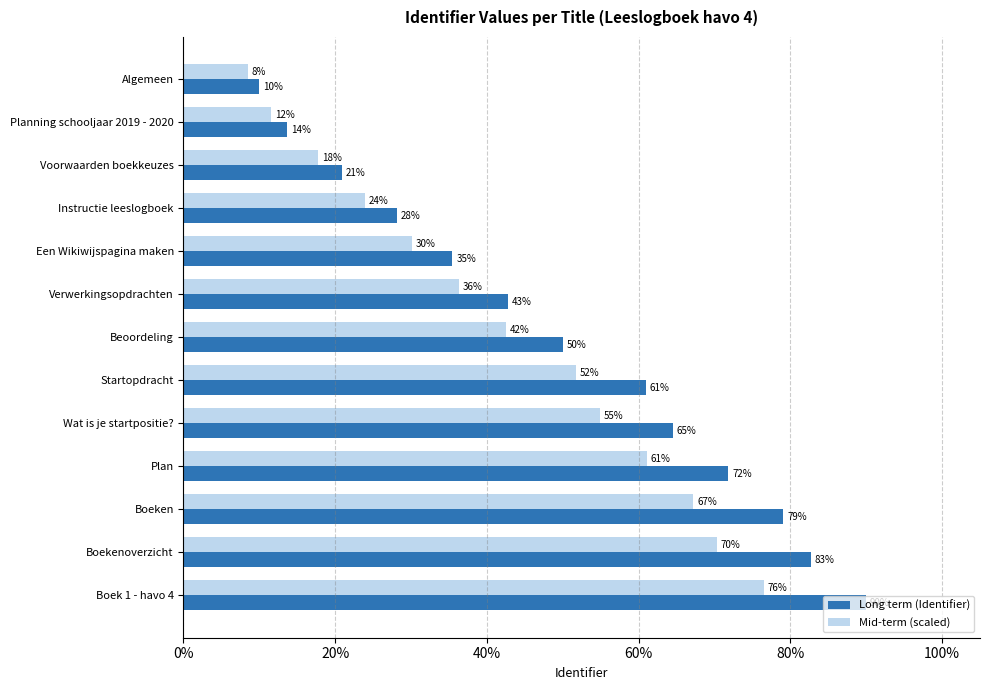

The Long term (Identifier) series shows 79.1 at Boeken. True or false?

True